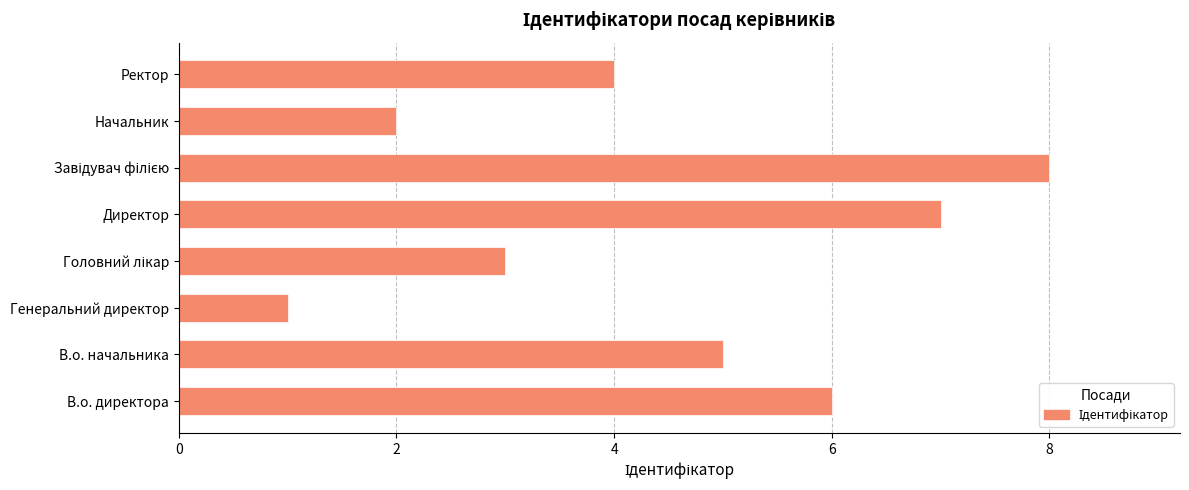

What is the maximum value shown in the chart?

8